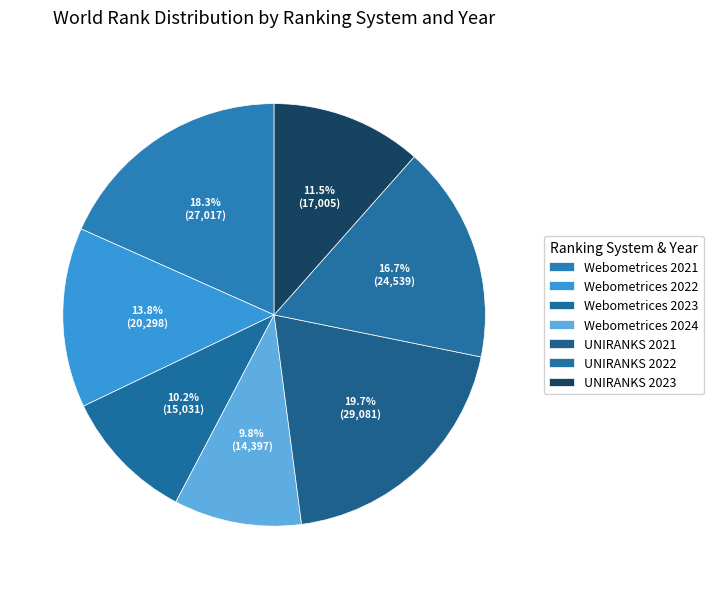

Does any single category account for the majority?

No